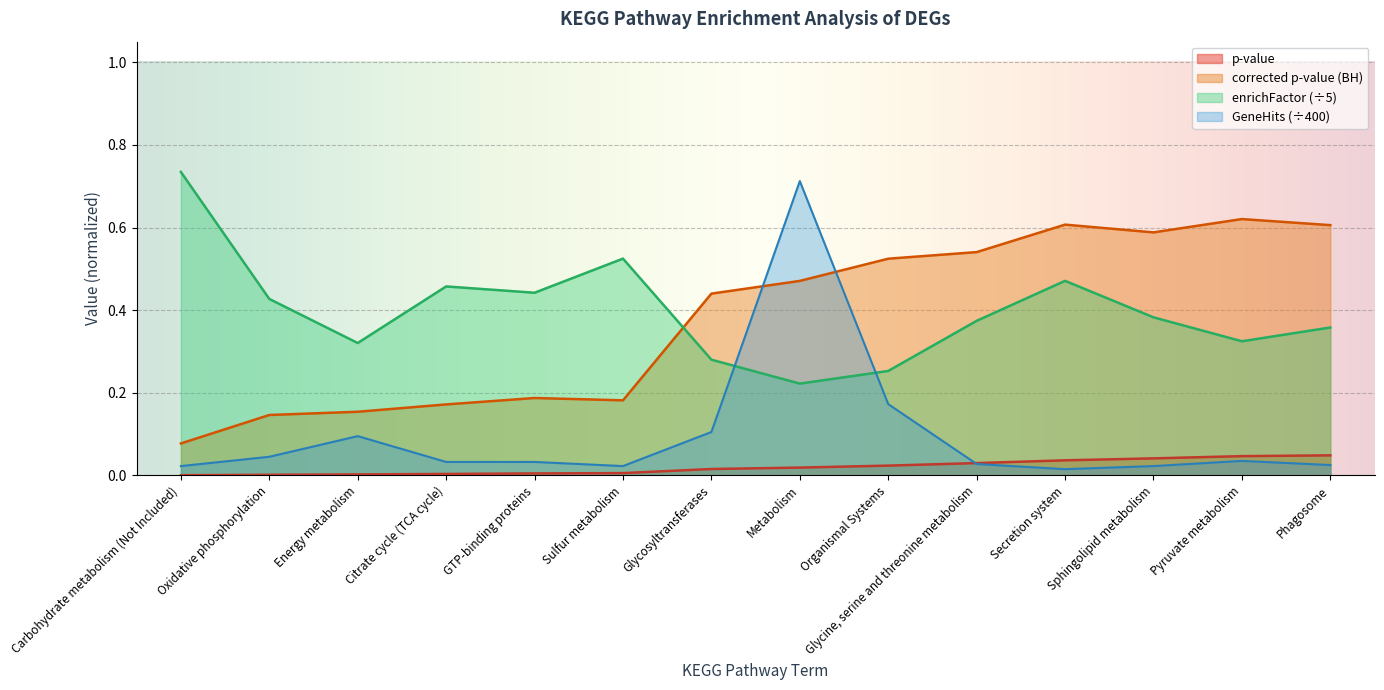

Between which two adjacent categories do p-value and GeneHitsInSelectedSet first intersect?

Organismal Systems and Glycine, serine and threonine metabolism